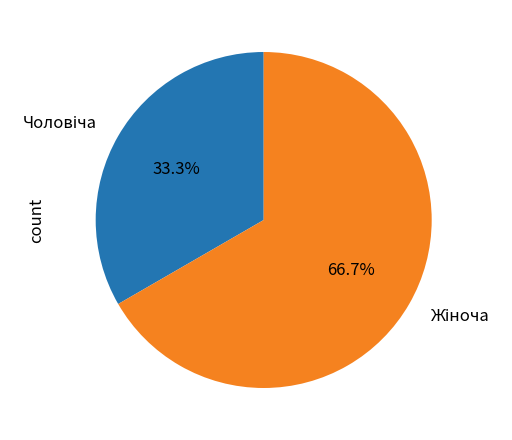

Is there any slice that represents more than half of the pie?

Yes